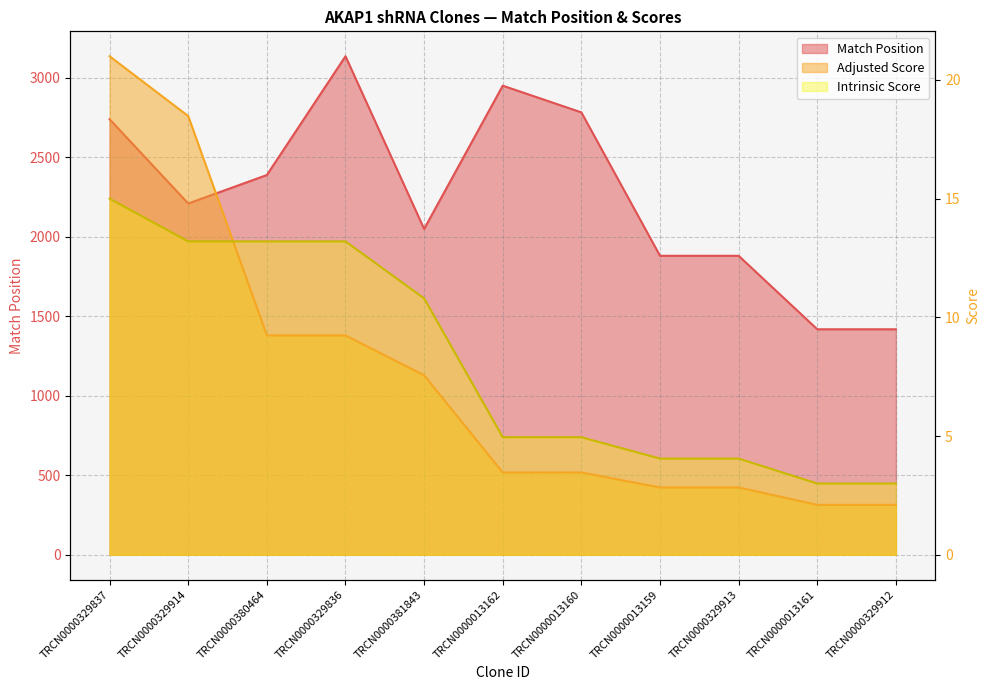

What is the value of the Intrinsic Score point at the 8th from the left?

4.0